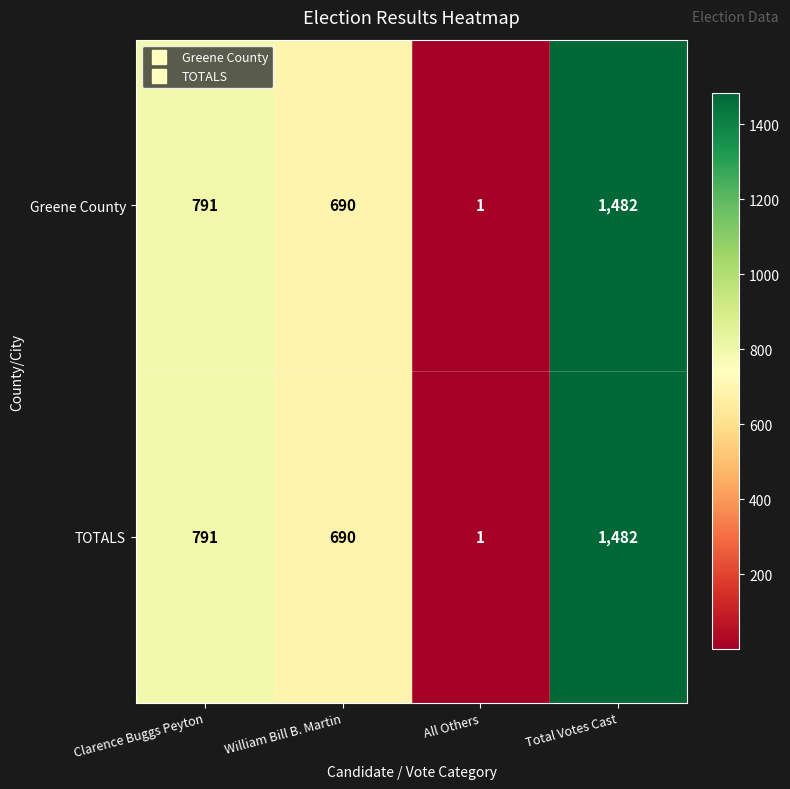

What is the total value across all series at William Bill B. Martin?

1380